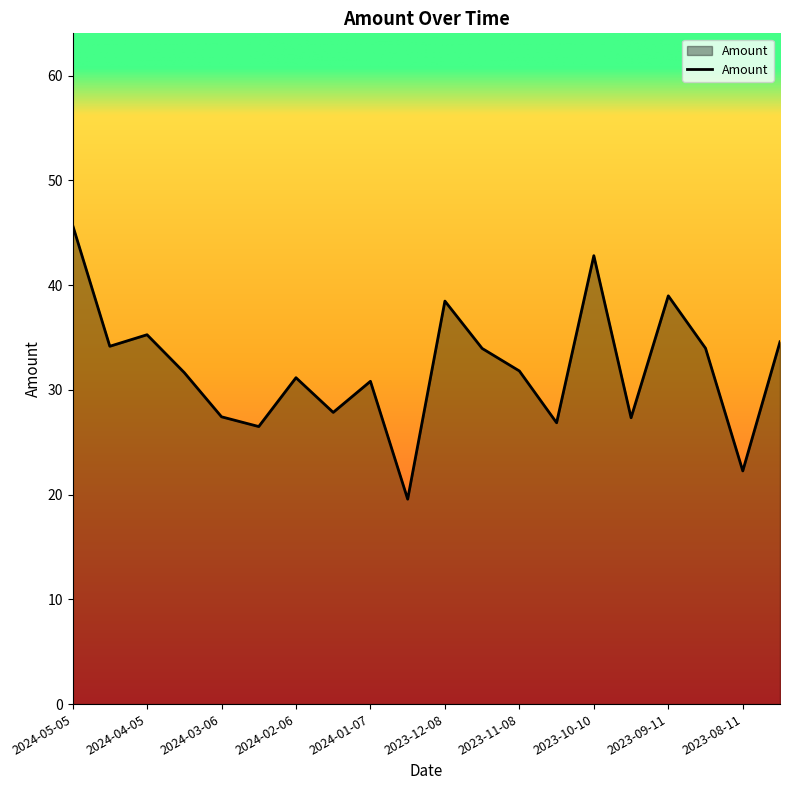

What is the greatest value displayed?

45.7